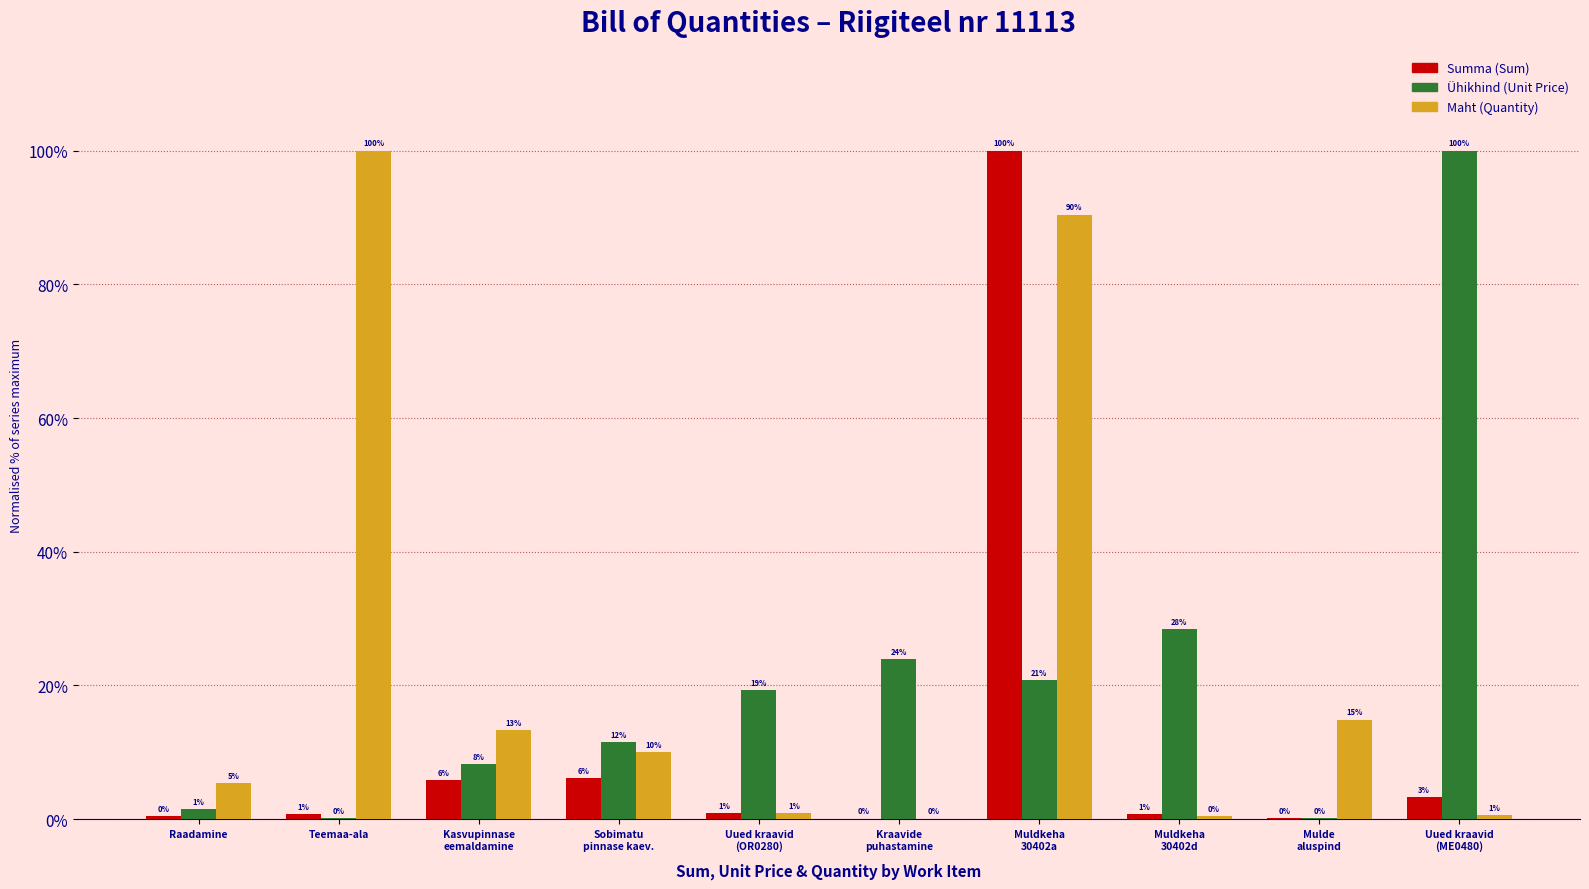

What is the lowest value of the Summa (Sum) series?

0.1